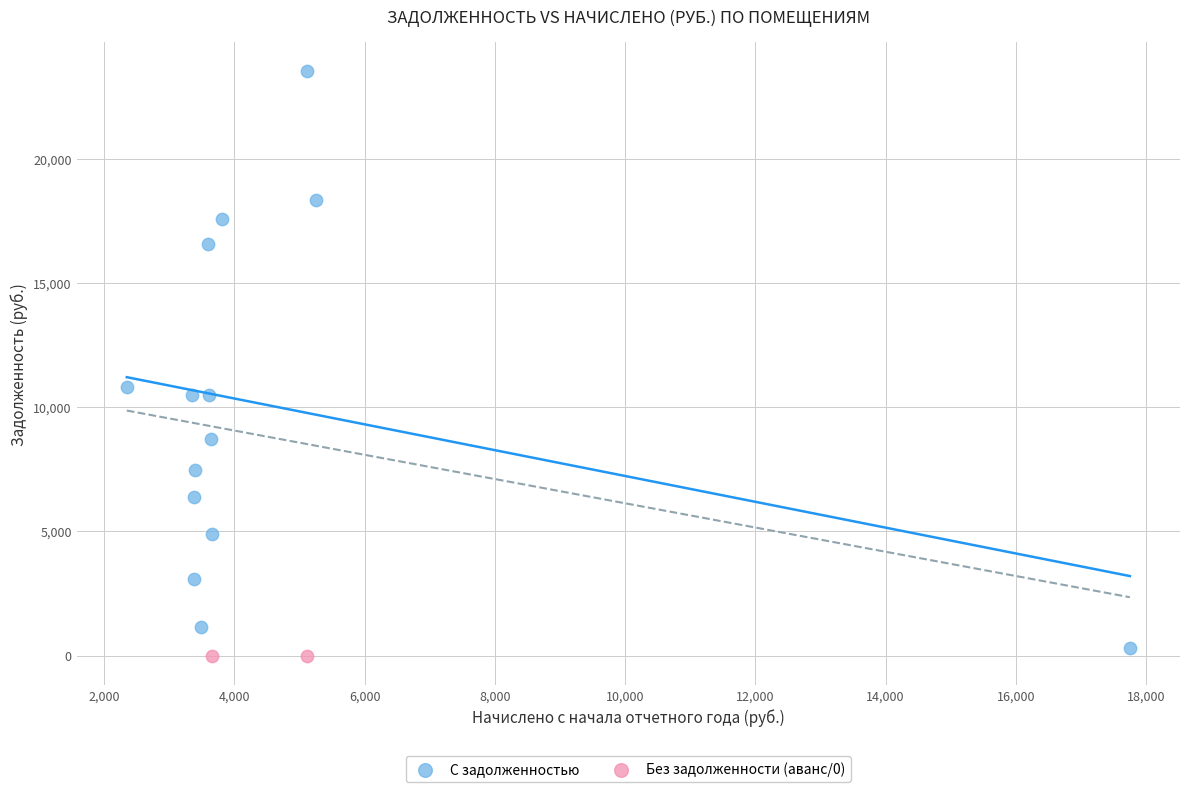

What are all the series names shown in the legend?

С задолженностью, Без задолженности (аванс/0)